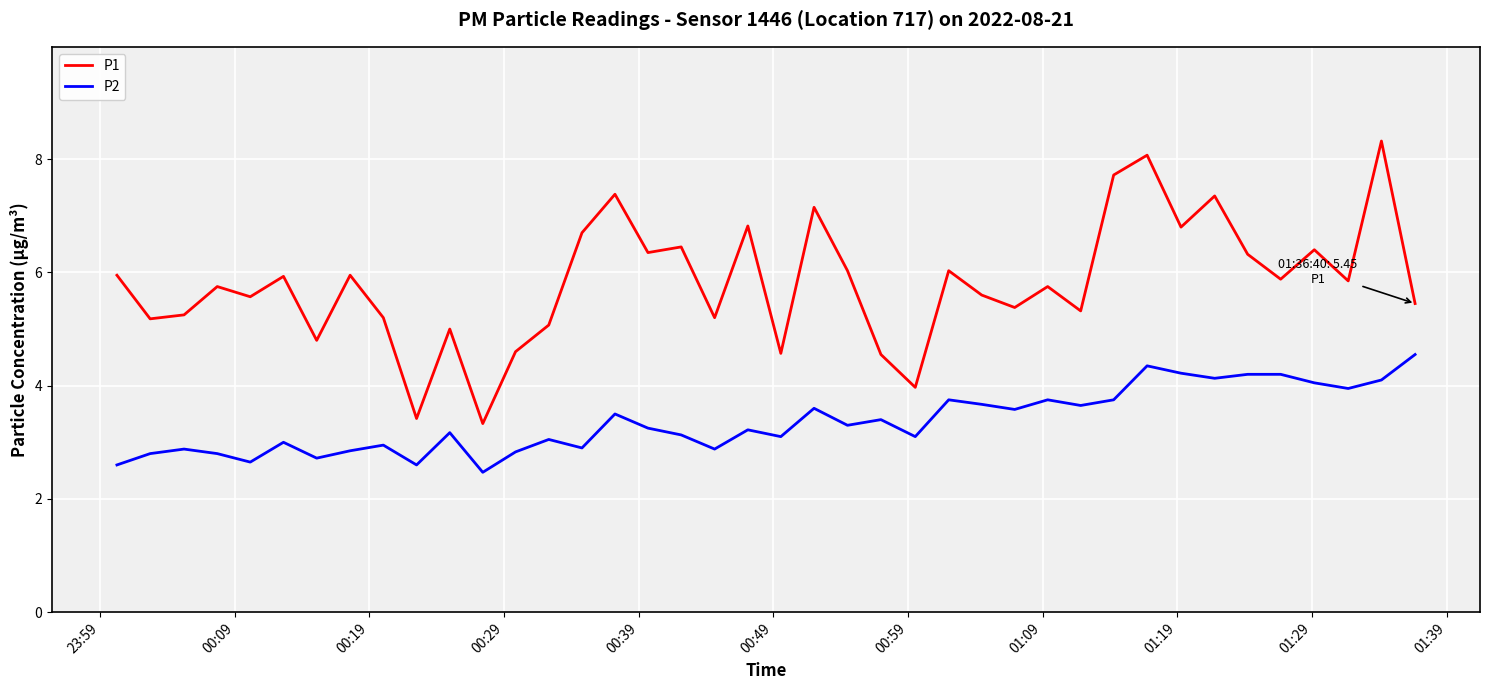

What is the lowest value of the P2 series?

2.5